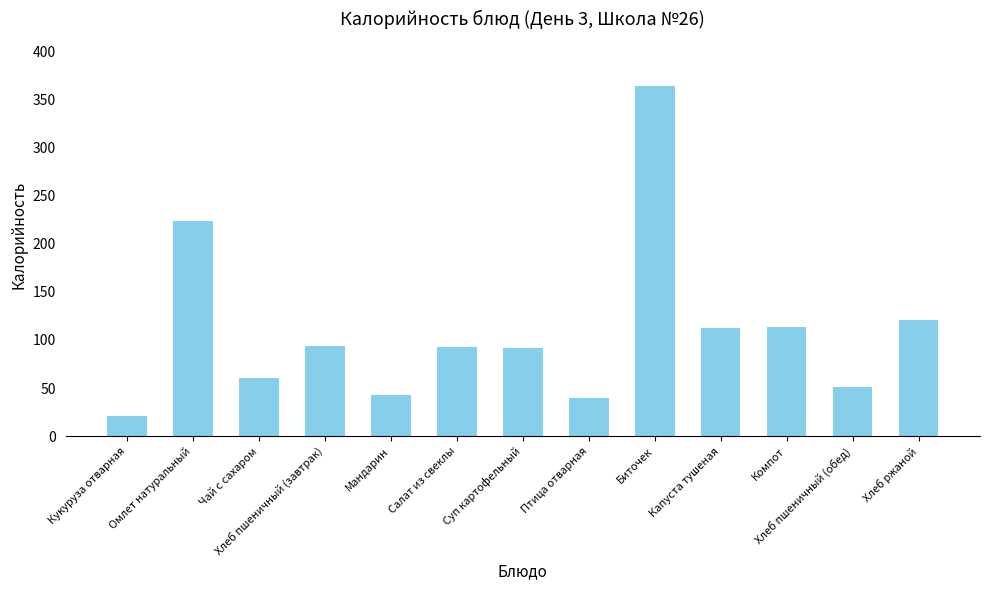

What is the change in value from Кукуруза отварная to Компот?

+91.8